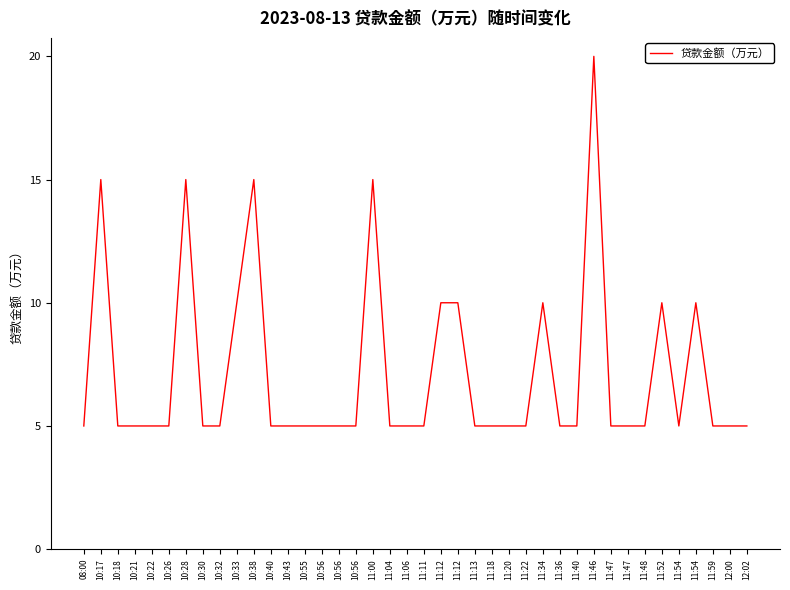

What is the sum of all values?

285